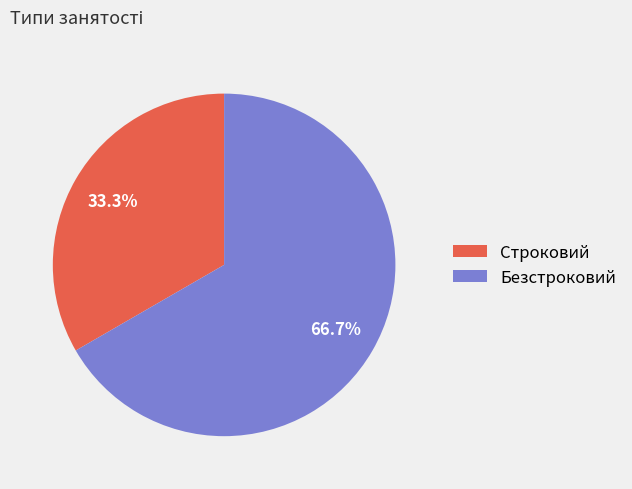

To the nearest percent, what is the difference between the Безстроковий and Строковий slice percentages?

33%